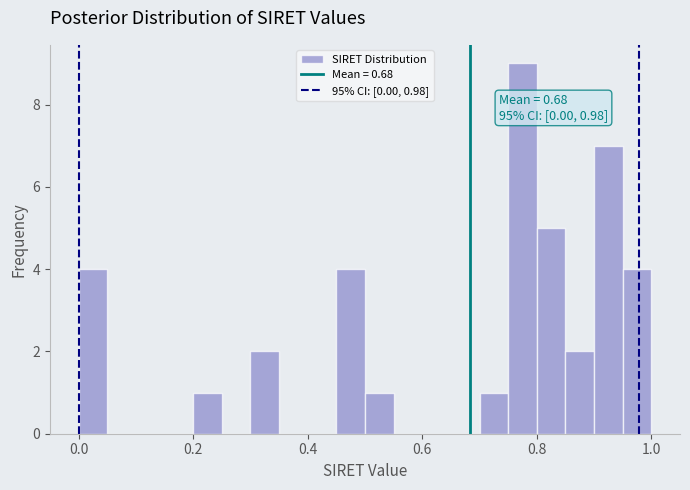

Read against the x-axis, roughly where is the centre of the tallest bar?

0.78